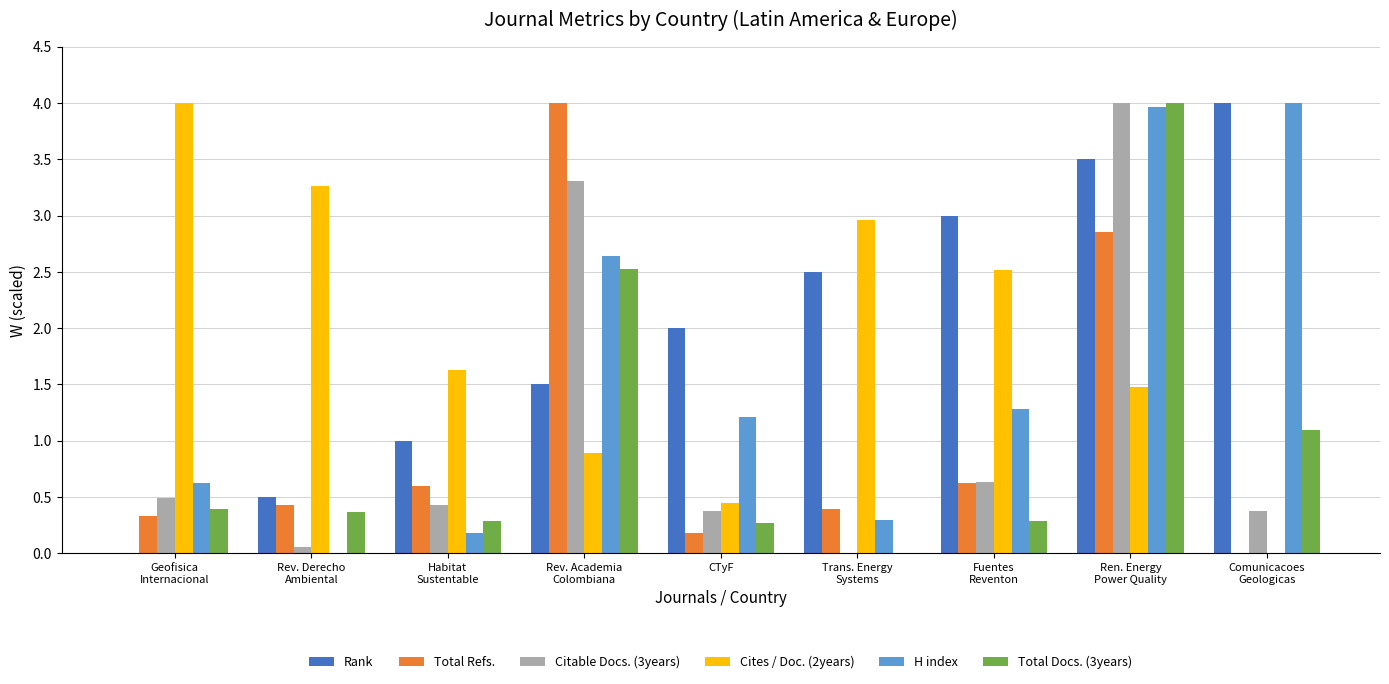

What is the sum of all Cites / Doc. (2years) values?

17.2